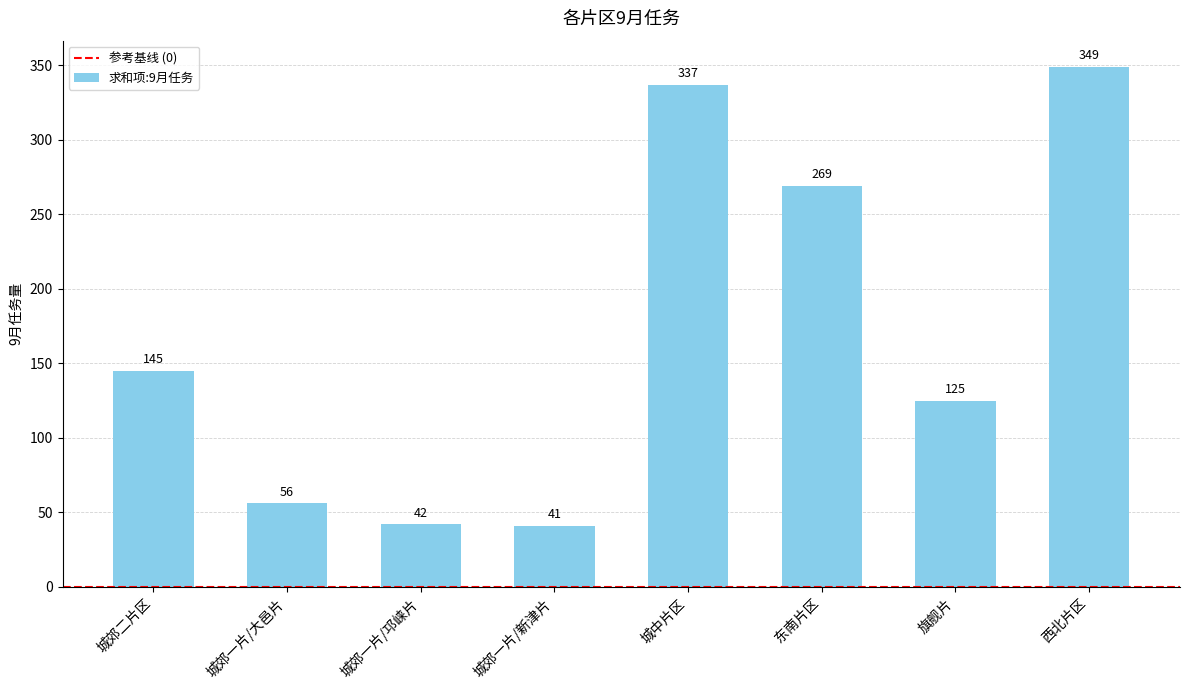

What is the value of the 8th bar from the left?

349